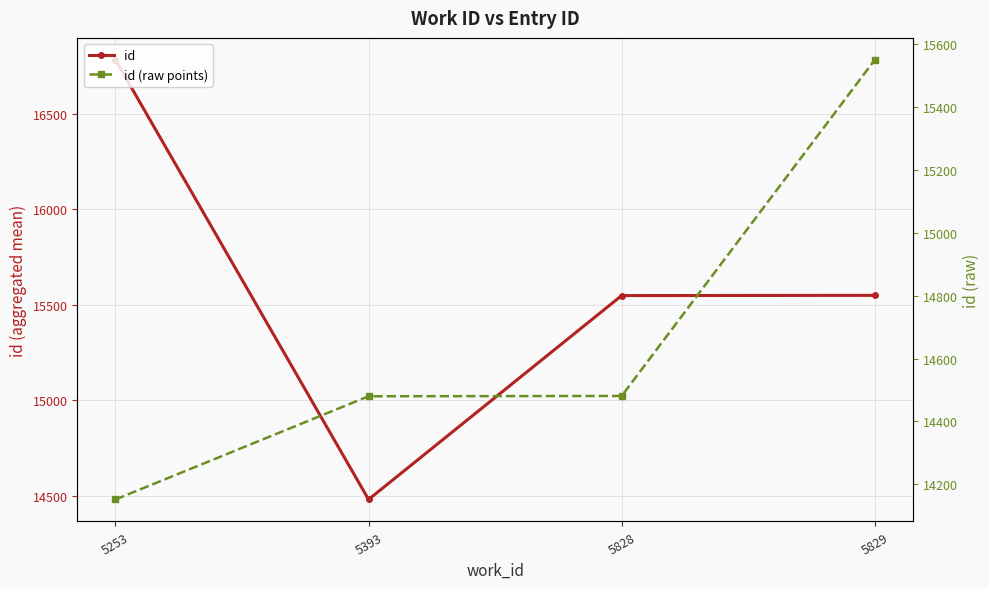

Reading right to left, list all the values displayed in this chart.

id: 15550.0	15549.0	14480.5	16784.0
id (raw points): 15549.0	14481.0	14480.0	14152.0